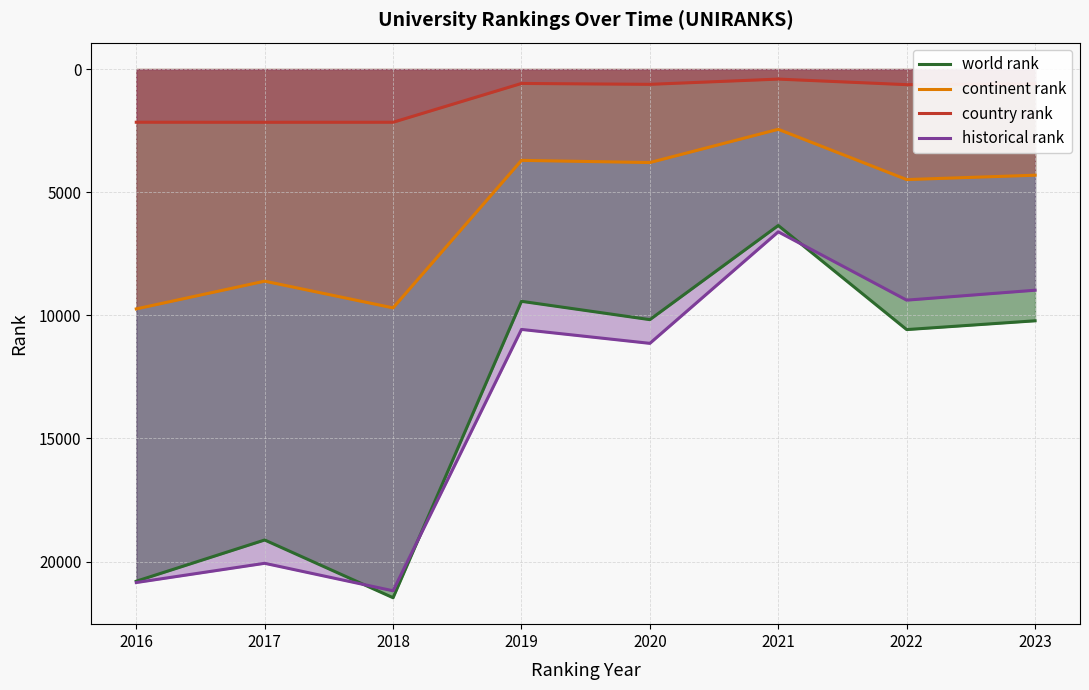

True or false: historical rank and country rank intersect in this chart.

False